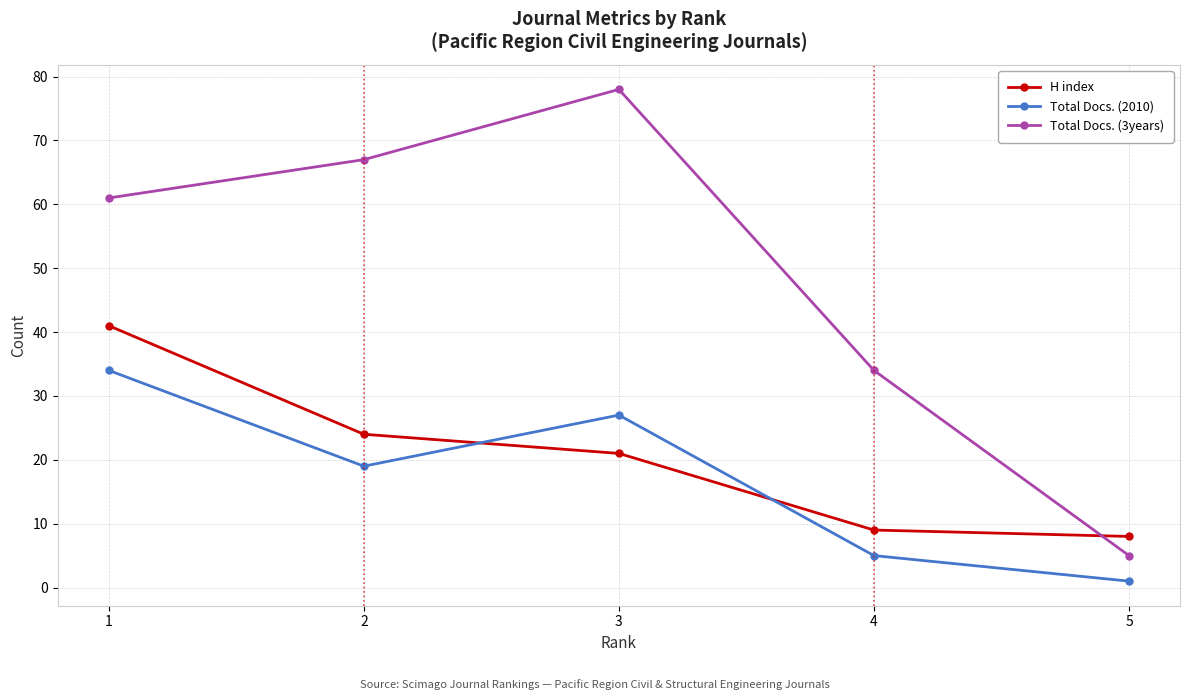

What value does the Total Docs. (3years) series have at 1, to the nearest 10?

60